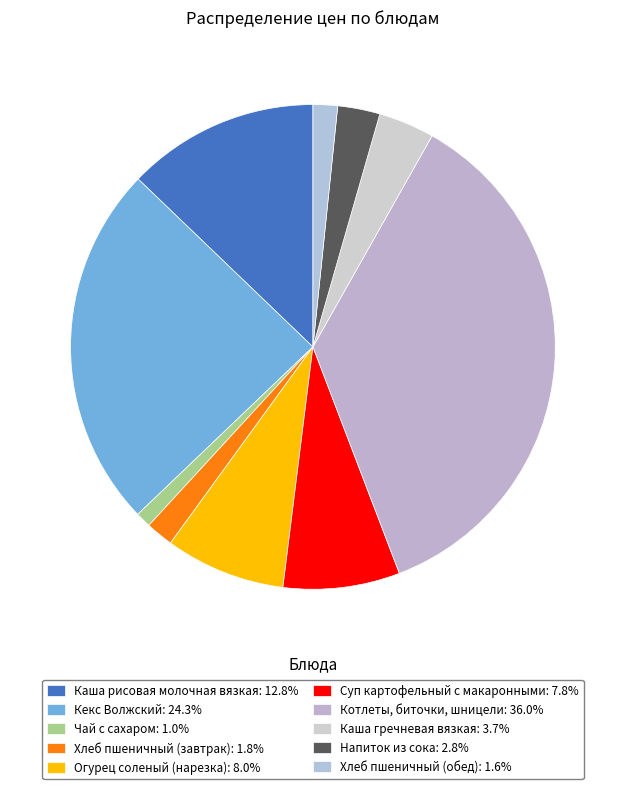

What is the ratio of the value at Хлеб пшеничный (обед) to the value at Кекс Волжский?

0.1